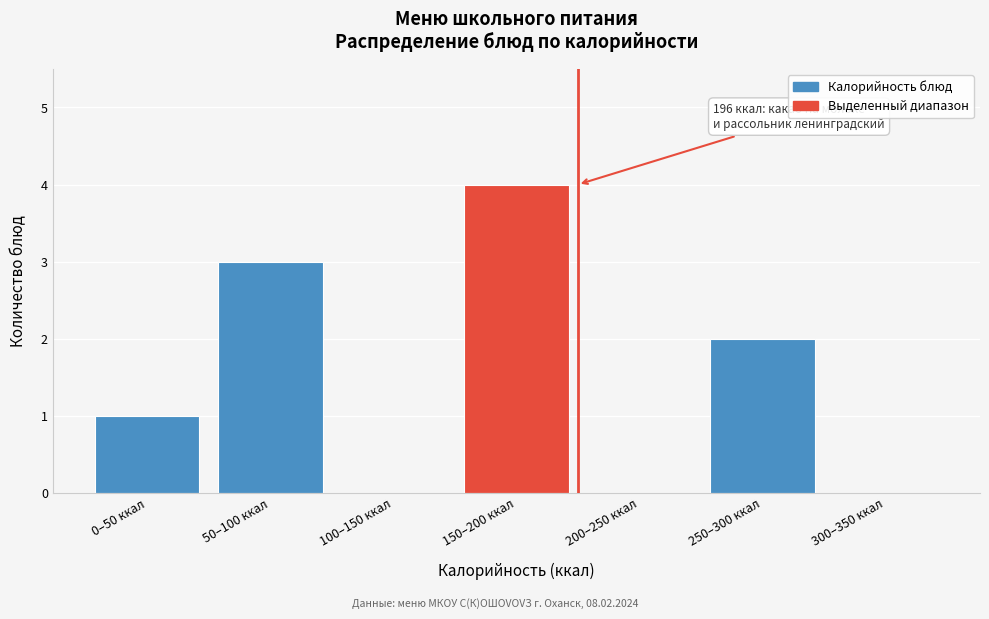

Reading right to left, what are all the values shown in this chart?

300–350 ккал=0	250–300 ккал=2	200–250 ккал=0	150–200 ккал=4	100–150 ккал=0	50–100 ккал=3	0–50 ккал=1